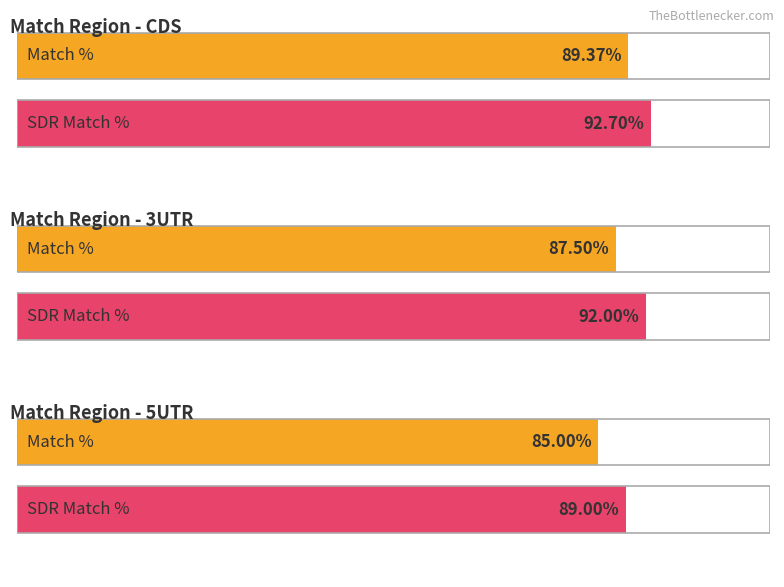

Between 5UTR and CDS, which is larger?

CDS